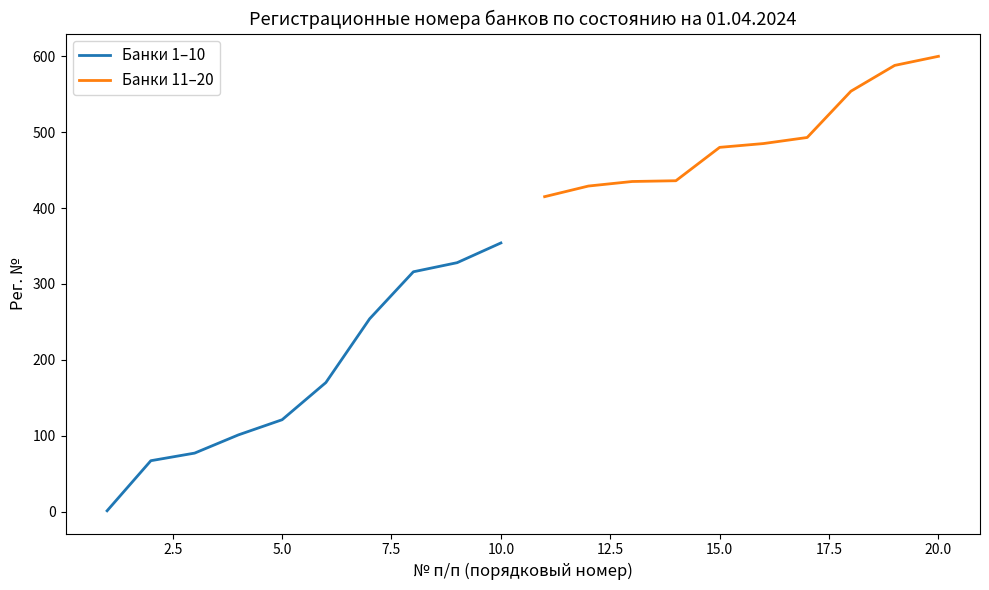

Reading left to right, what are all the values shown in this chart?

Банки 1–10: 1	67	77	101	121	170	254	316	328	354
Банки 11–20: 415	429	435	436	480	485	493	554	588	600